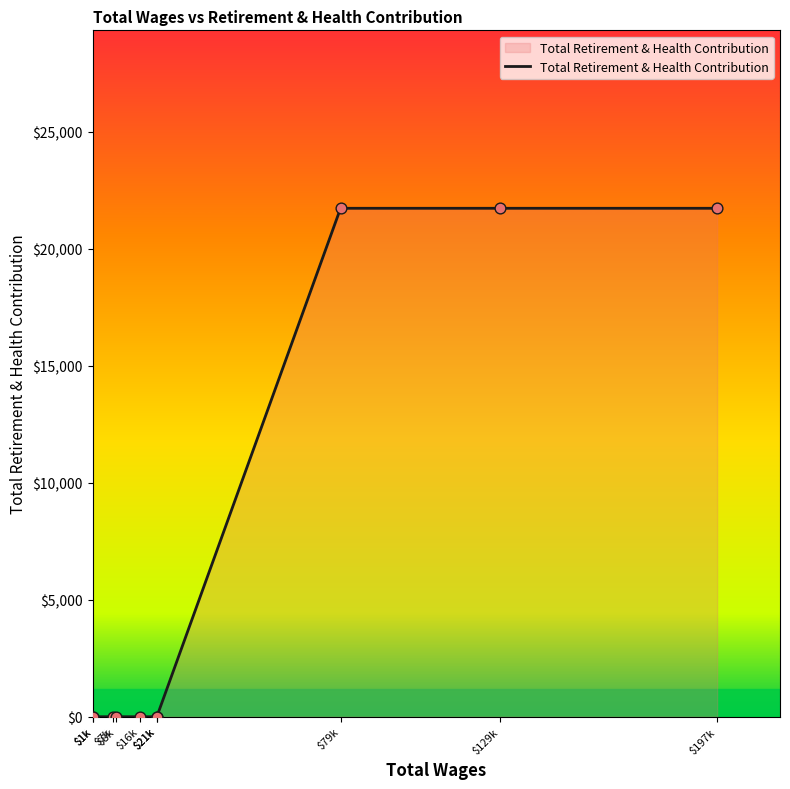

Which has a higher value, $21k or $16k?

$21k